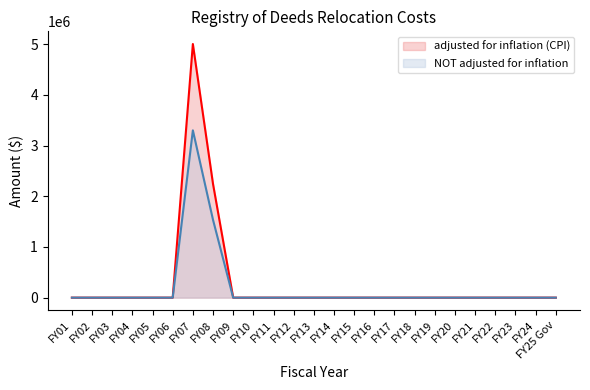

Reading left to right, list all the values displayed in this chart.

adjusted for inflation (CPI): FY01=0	FY02=0	FY03=0	FY04=0	FY05=0	FY06=0	FY07=5001537	FY08=2240820	FY09=0	FY10=0	FY11=0	FY12=0	FY13=0	FY14=0	FY15=0	FY16=0	FY17=0	FY18=0	FY19=0	FY20=0	FY21=0	FY22=0	FY23=0	FY24=0	FY25 Gov=0
NOT adjusted for inflation: FY01=0	FY02=0	FY03=0	FY04=0	FY05=0	FY06=0	FY07=3299521	FY08=1533112	FY09=0	FY10=0	FY11=0	FY12=0	FY13=0	FY14=0	FY15=0	FY16=0	FY17=0	FY18=0	FY19=0	FY20=0	FY21=0	FY22=0	FY23=0	FY24=0	FY25 Gov=0